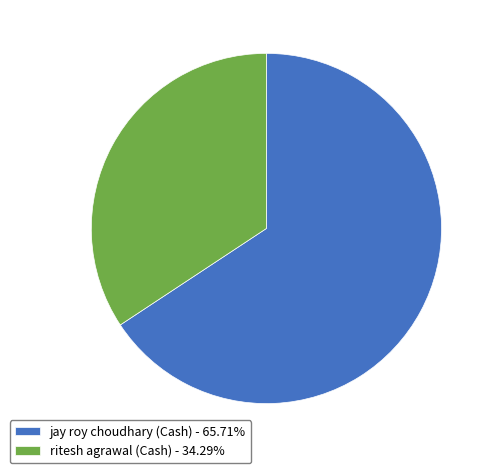

Which slice is the largest?

jay roy choudhary (Cash)